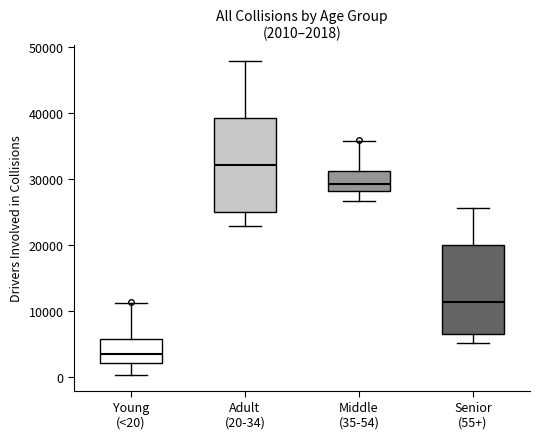

Which box has the lowest median line?

Young (<20)